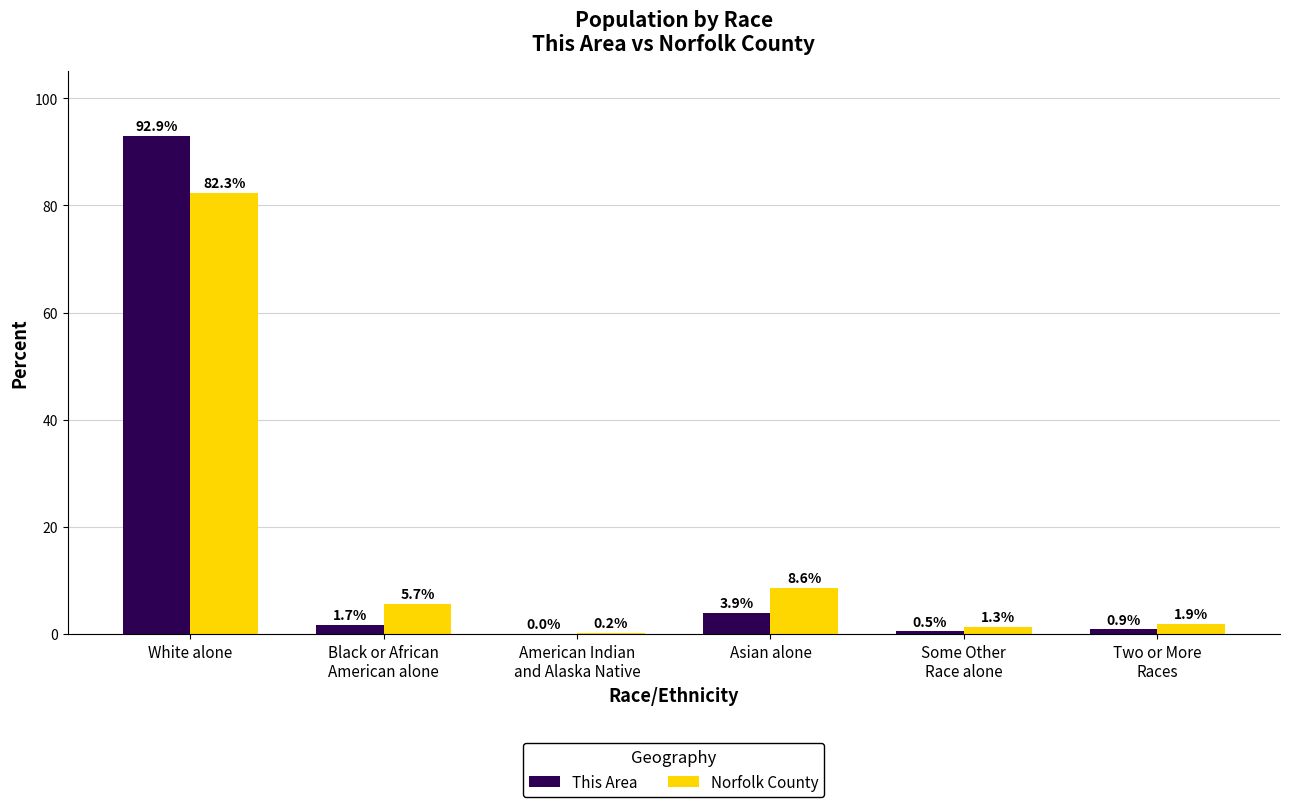

At which label is This Area closest to 46?

Asian alone